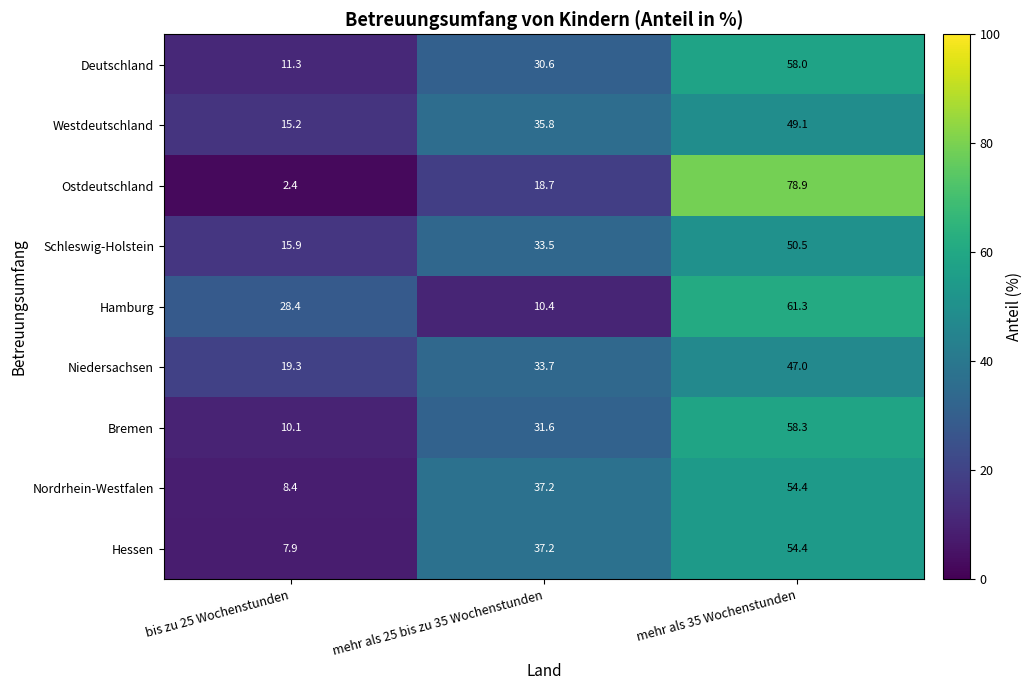

The value of Niedersachsen at bis zu 25 Wochenstunden is 19.3. True or false?

True